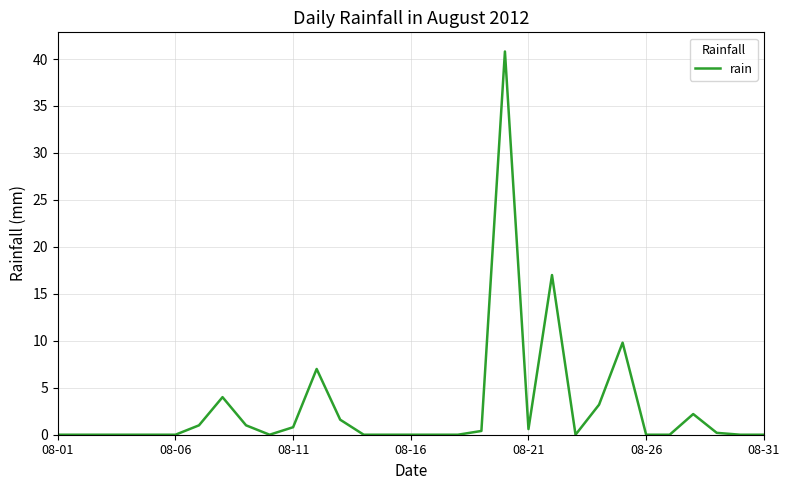

How many distinct data groups are displayed?

1